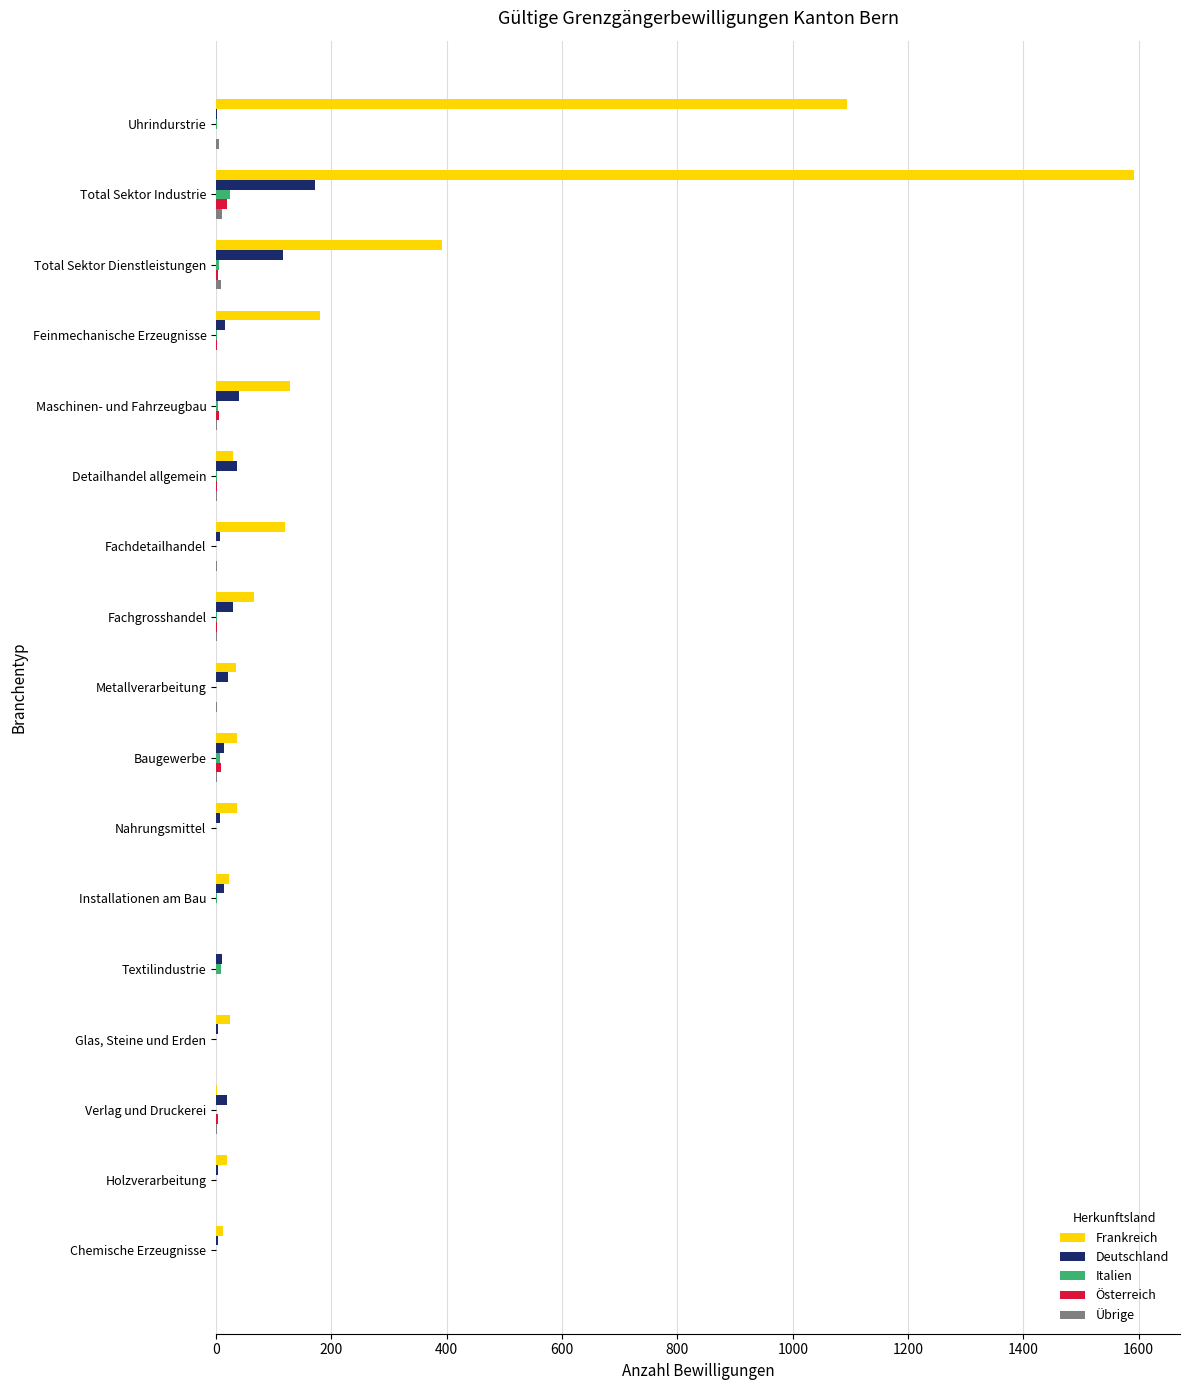

How many categories are shown in the chart?

17